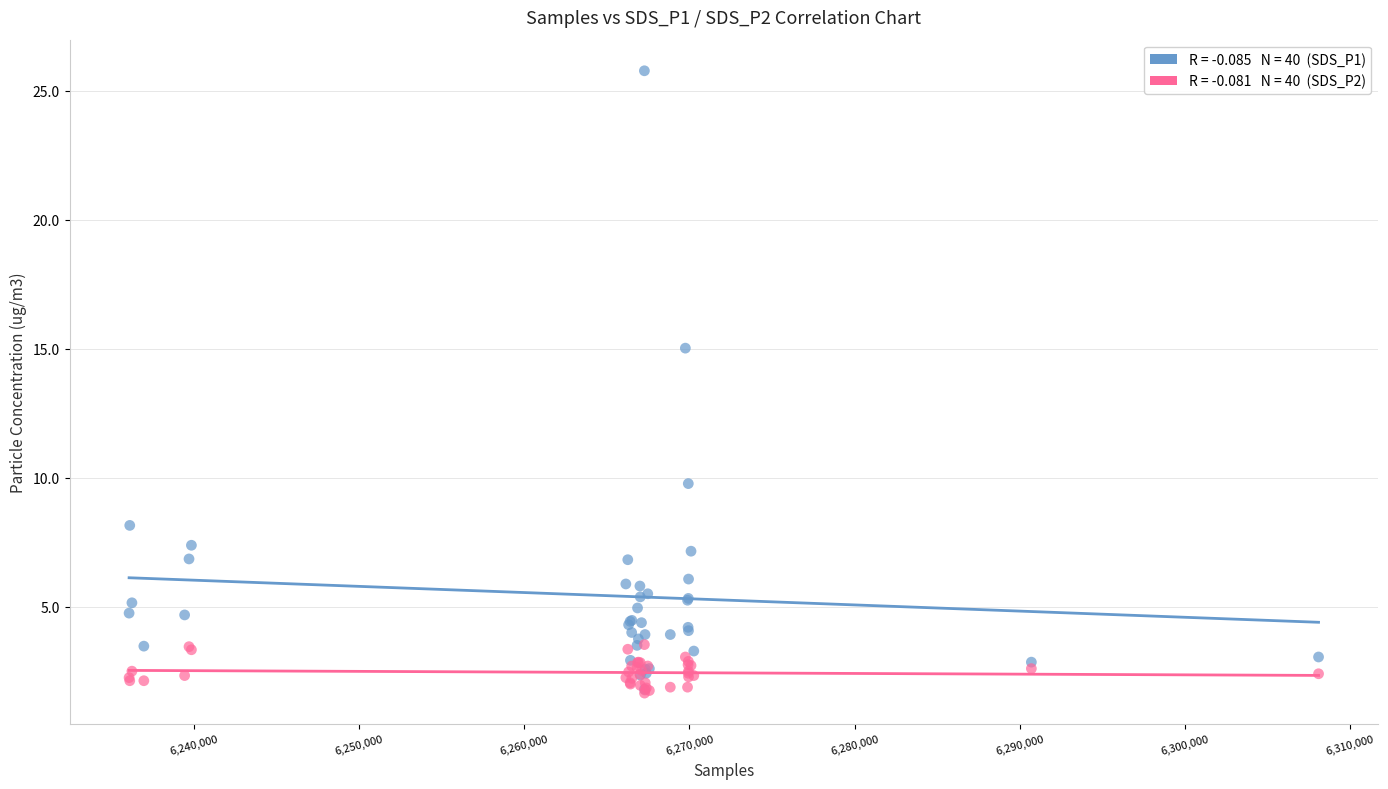

Across all series, what Y value is closest to 13?

15.0